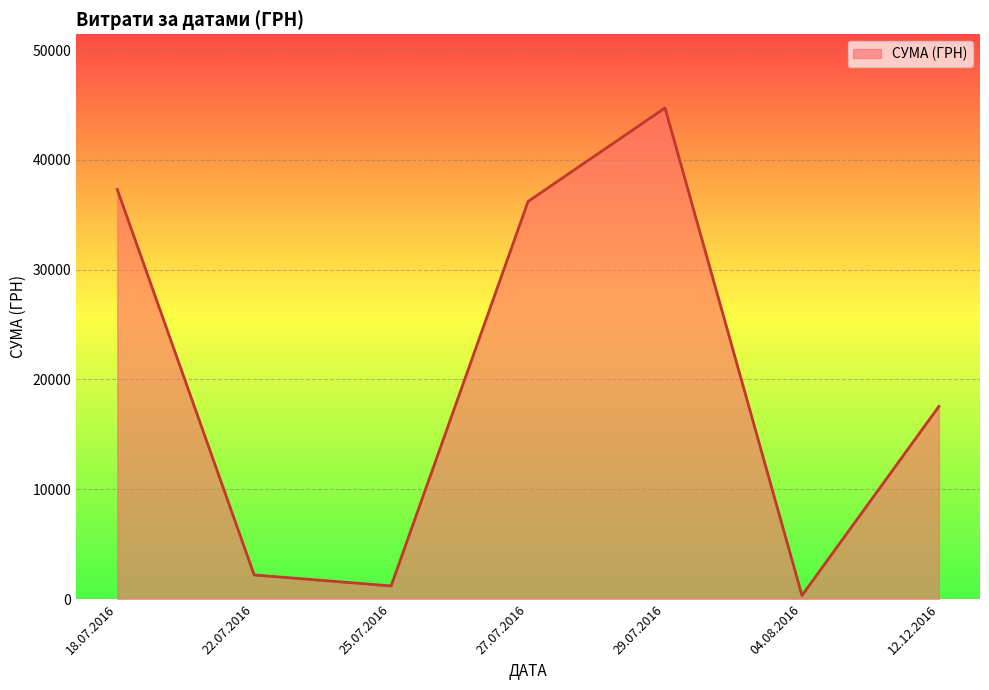

How many distinct data groups are displayed?

1